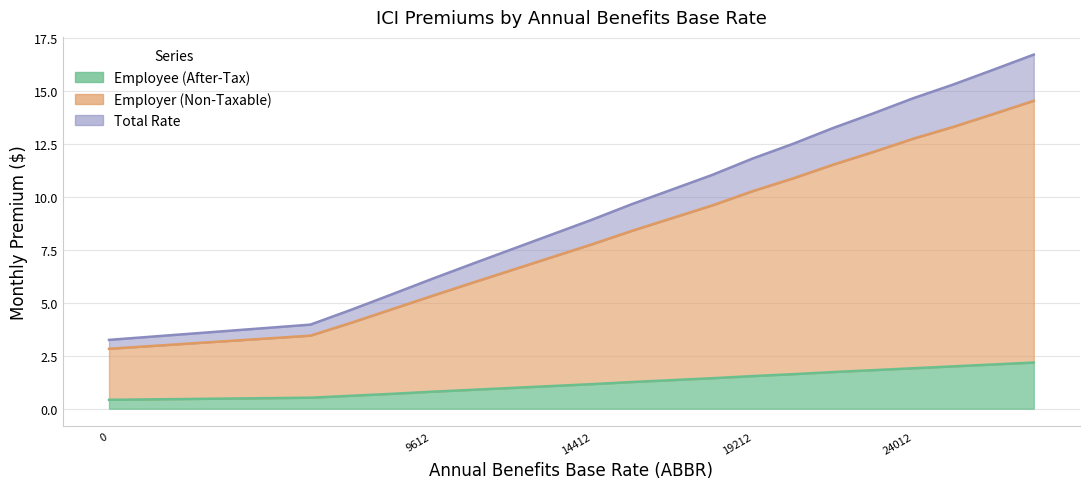

True or false: Employee (After-Tax) and Total Rate cross at least once.

False